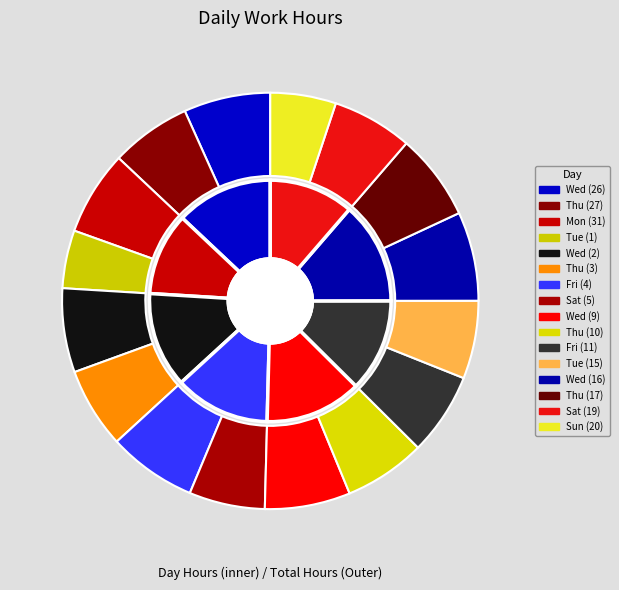

Is it true that Tue (1) is 16% of the pie?

False